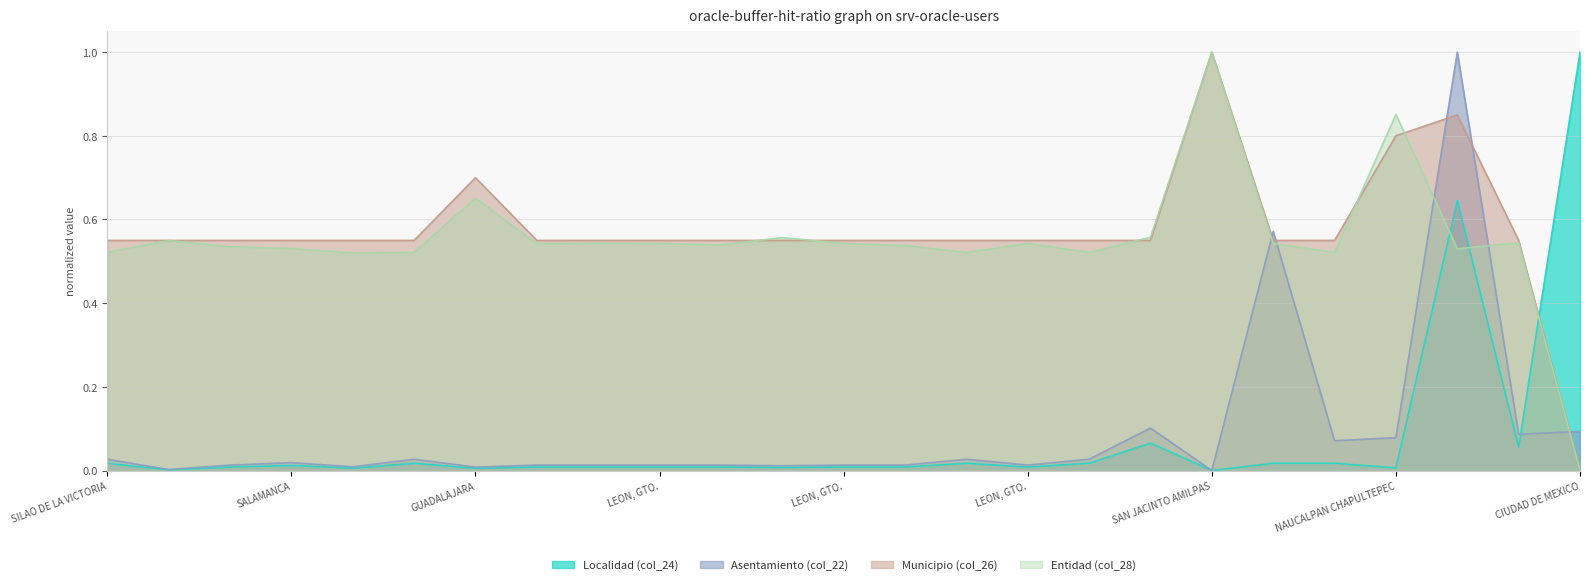

What are all the series names shown in the legend?

Localidad (col_24), Asentamiento (col_22), Municipio (col_26), Entidad (col_28)